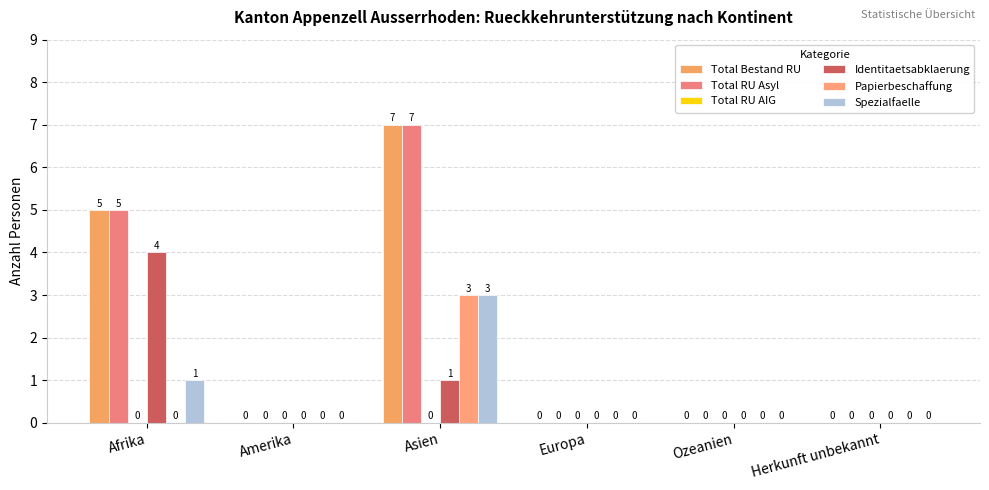

True or false: Spezialfaelle has a value of 5 at Asien.

False